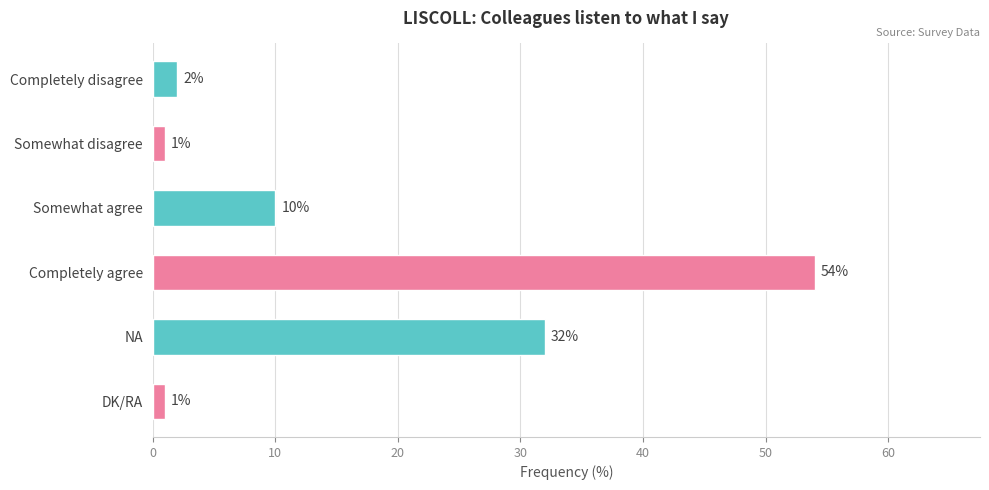

Reading top to bottom, list all the values displayed in this chart.

Completely disagree=2	Somewhat disagree=1	Somewhat agree=10	Completely agree=54	NA=32	DK/RA=1